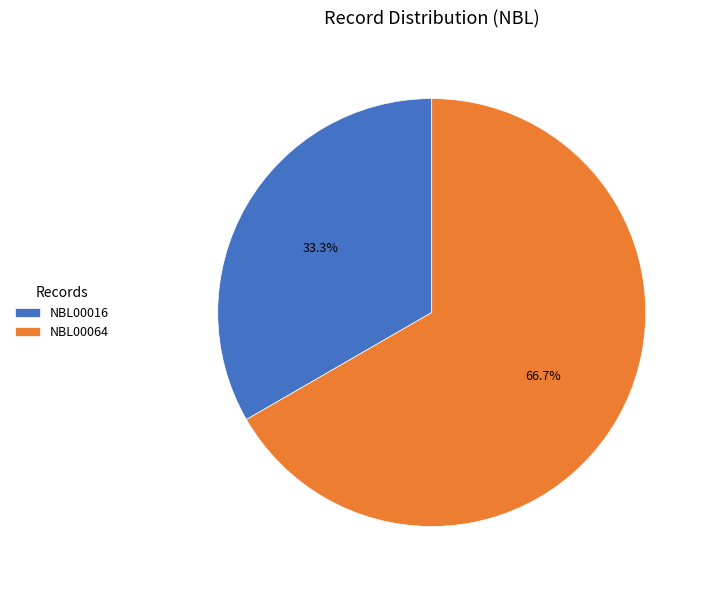

To the nearest percent, what is the combined percentage of NBL00016 and NBL00064?

100%